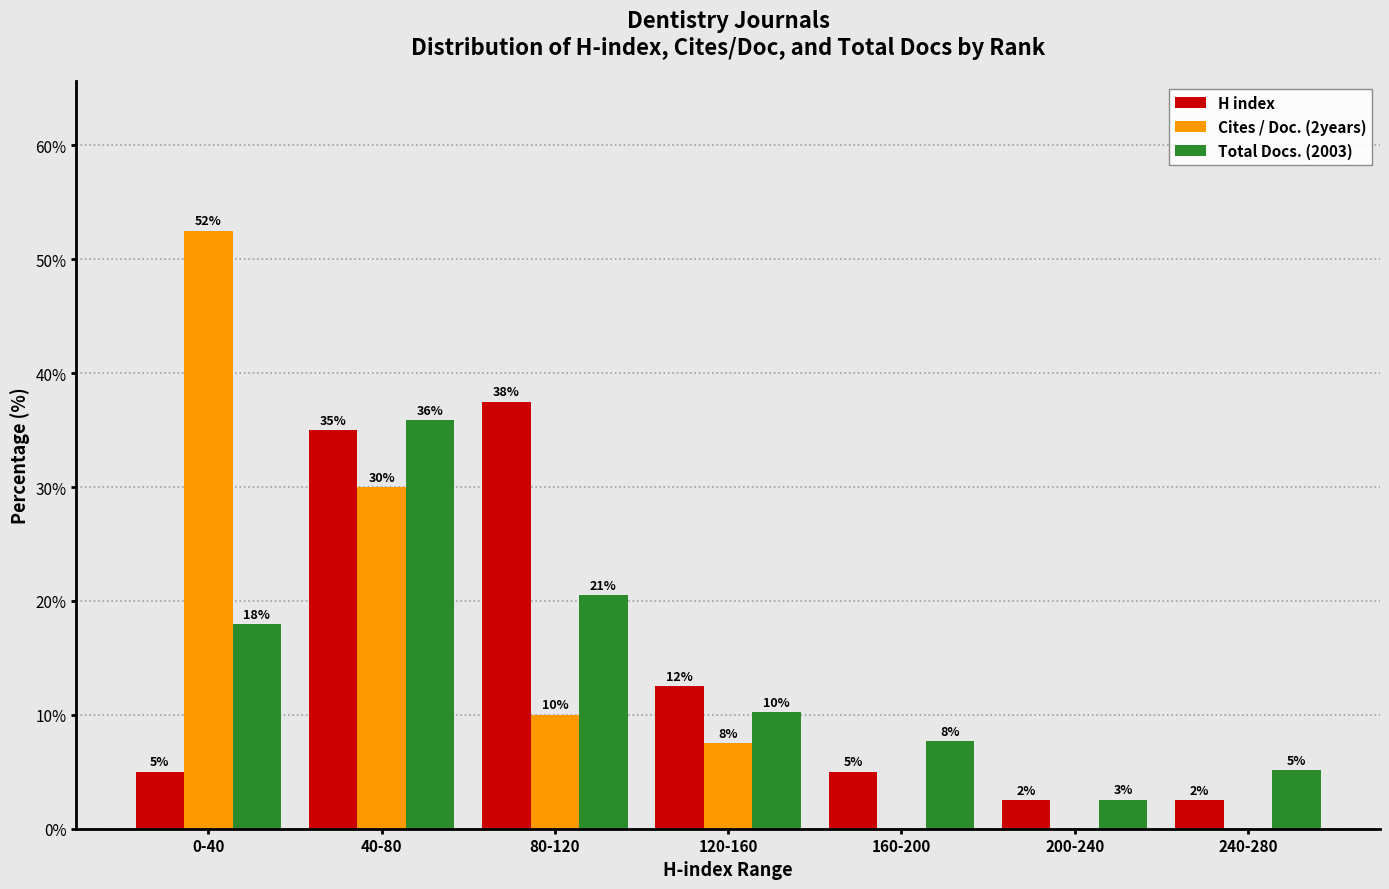

Where does the Cites / Doc. (2years) series first go above 7?

0-40